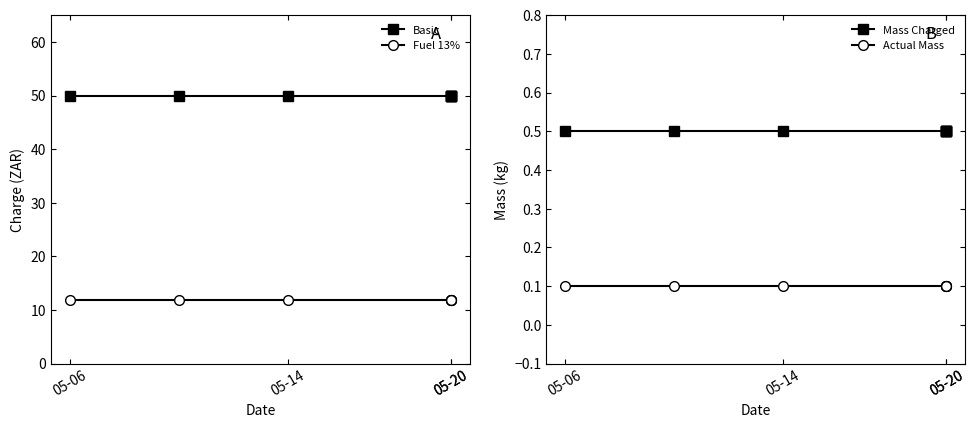

Read the Fuel 13% value at 05-20.

11.9